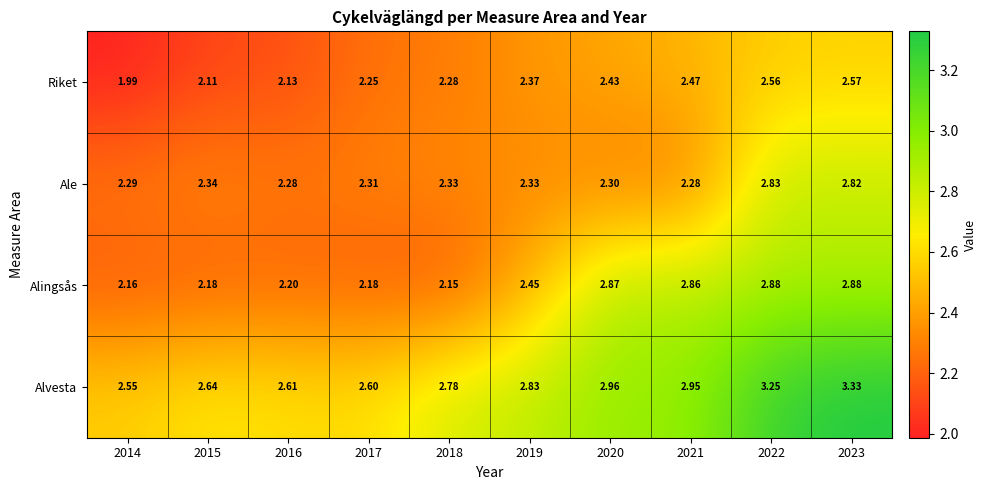

Rank the series at 2014 from highest to lowest value.

Alvesta, Ale, Alingsås, Riket